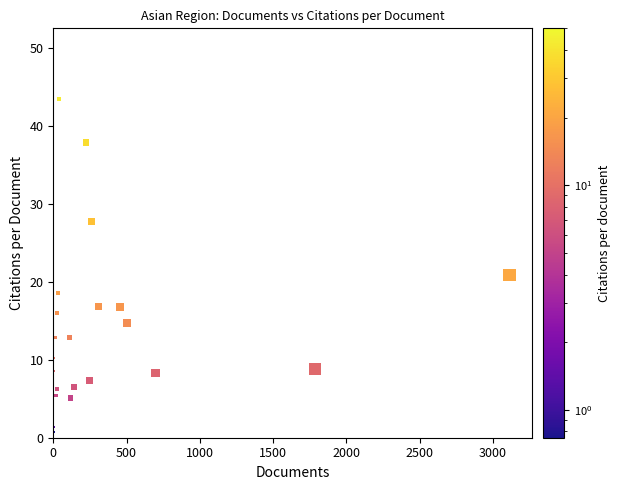

What Y value in the scatter plot is closest to 25?

27.8